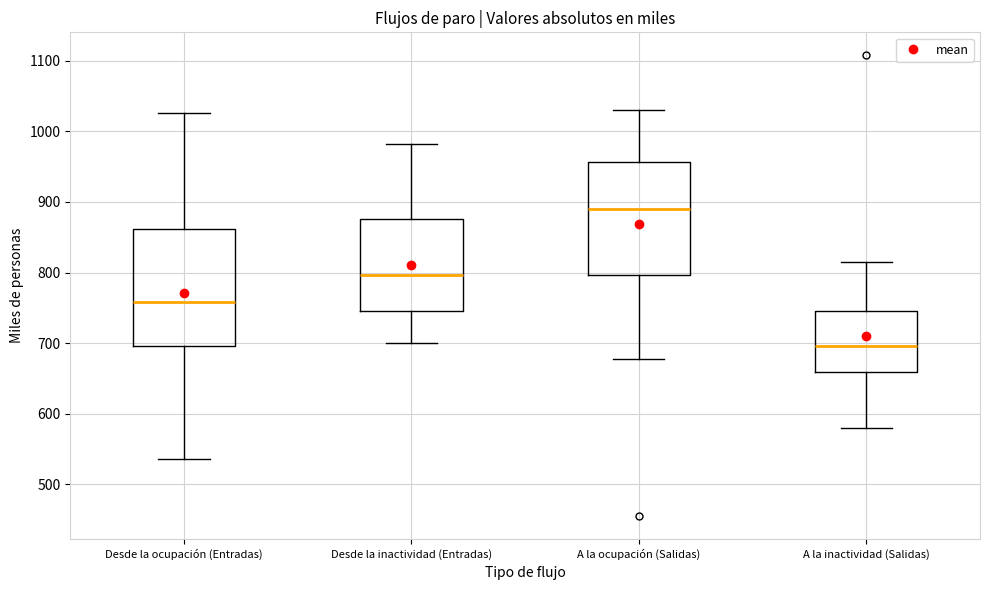

Where is the upper edge of the box for Desde la inactividad (Entradas) on the y-axis? The values are not printed on the chart, so give them approximately, as read against the axis.

880